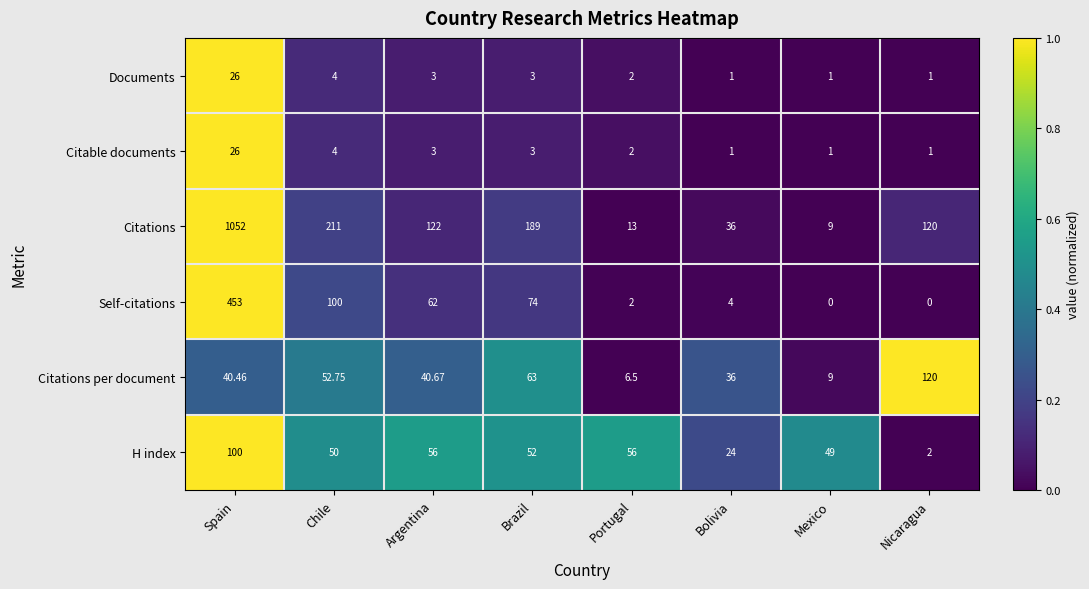

Which series has the largest total across all categories?

Citations